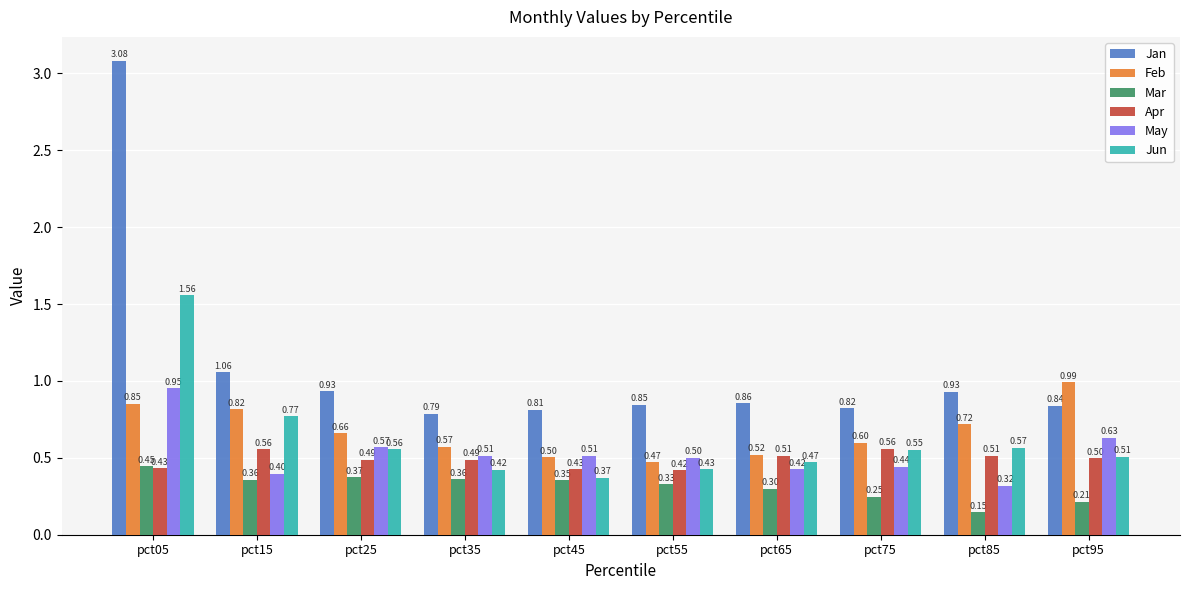

Which series has the largest range (max minus min)?

Jan